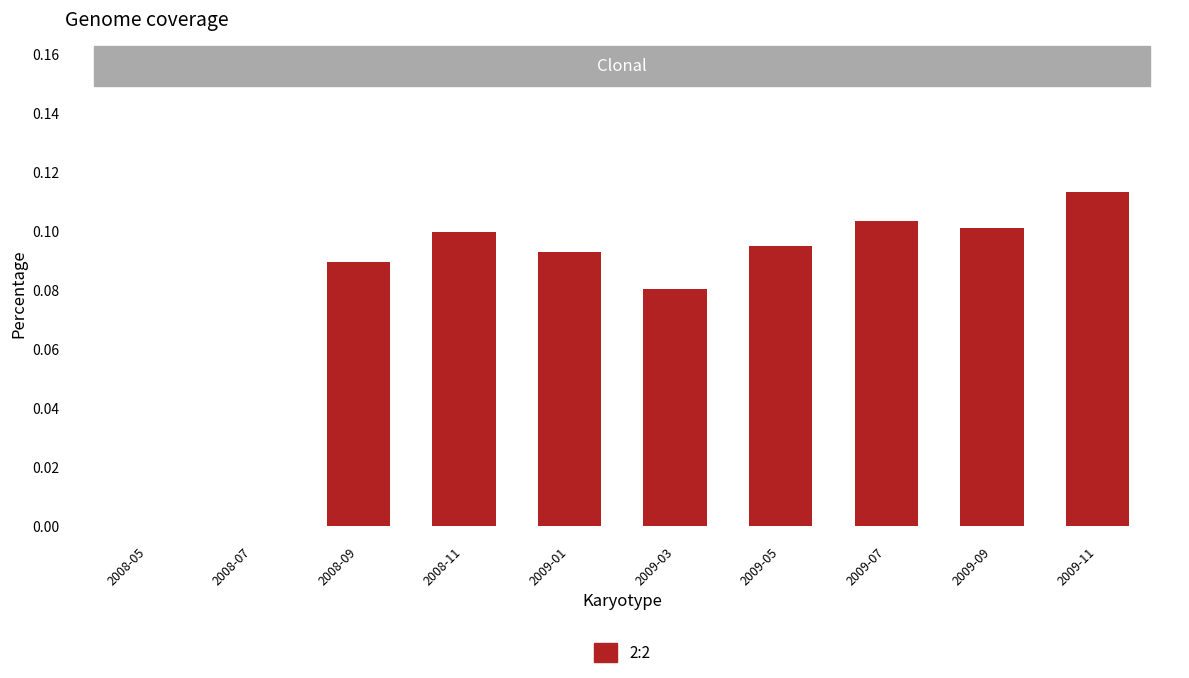

True or false: the data shows 0.1 at 2009-03.

True